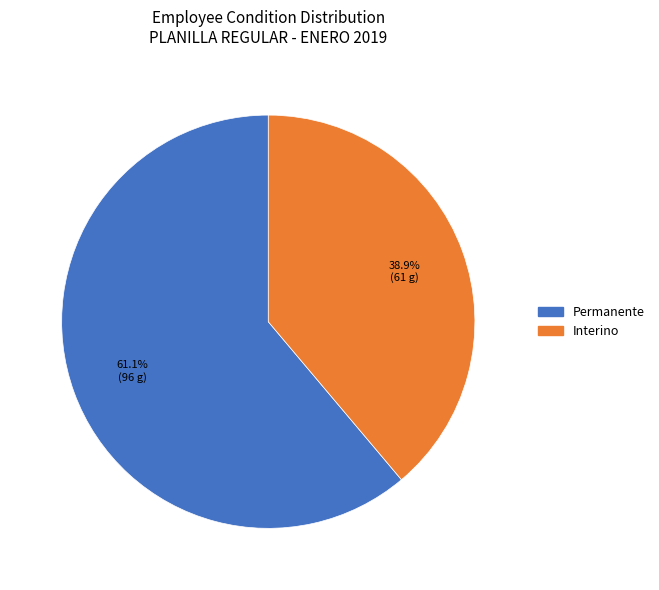

Which slice is the largest?

Permanente